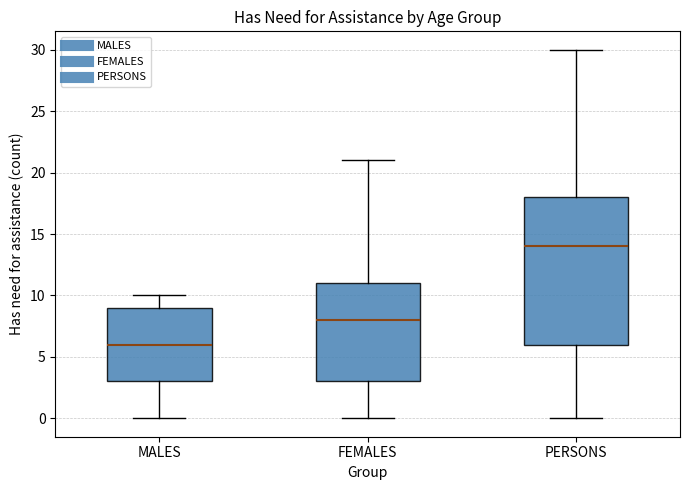

Which box has the lowest median line?

MALES